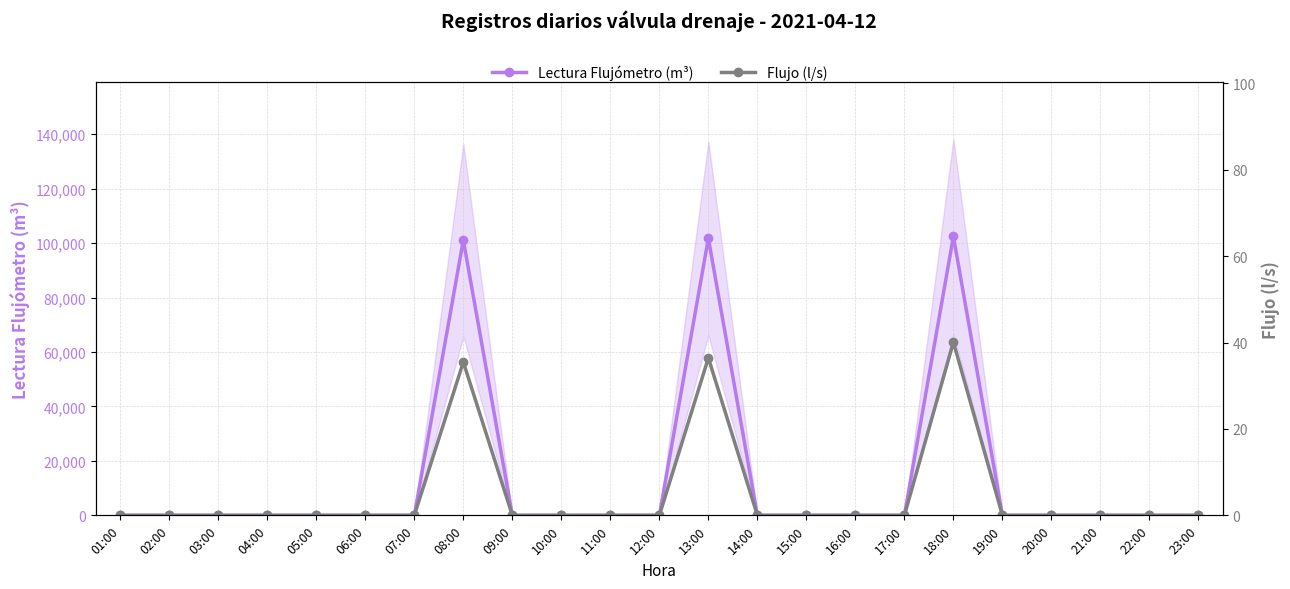

How many lines are shown in the chart?

2